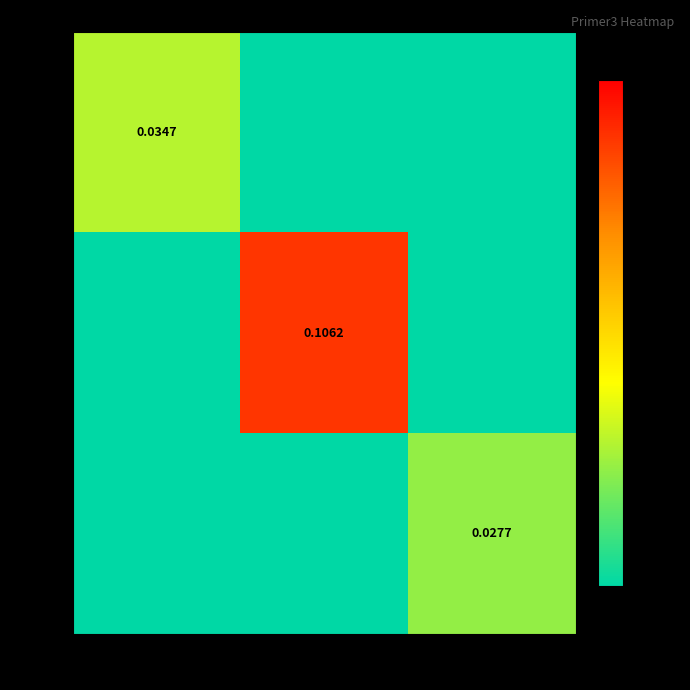

True or false: 3739 has a value of 0.0 at 2787.

False